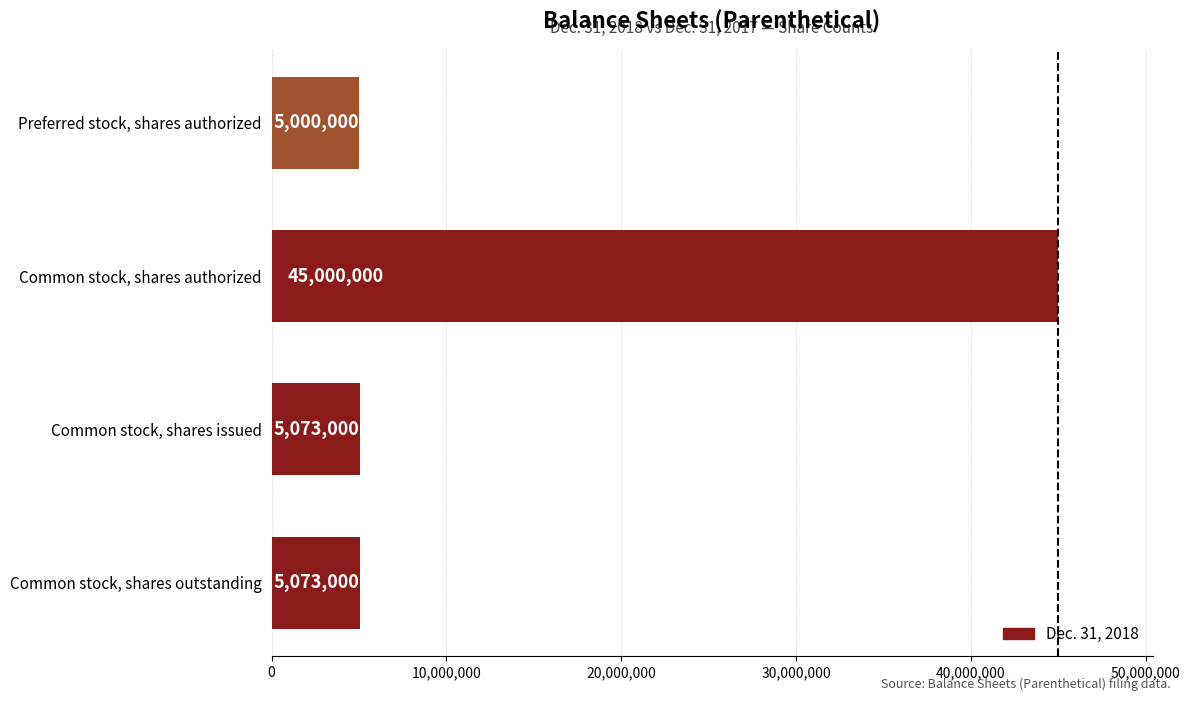

What is the difference between the maximum and minimum values?

40000000